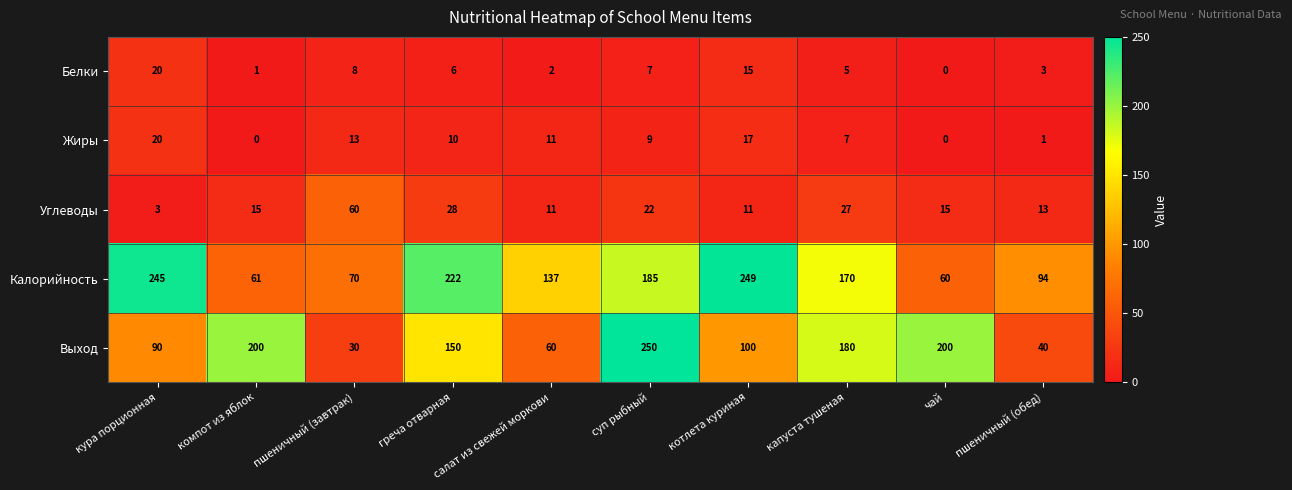

The value of Углеводы at чай is 15. True or false?

True